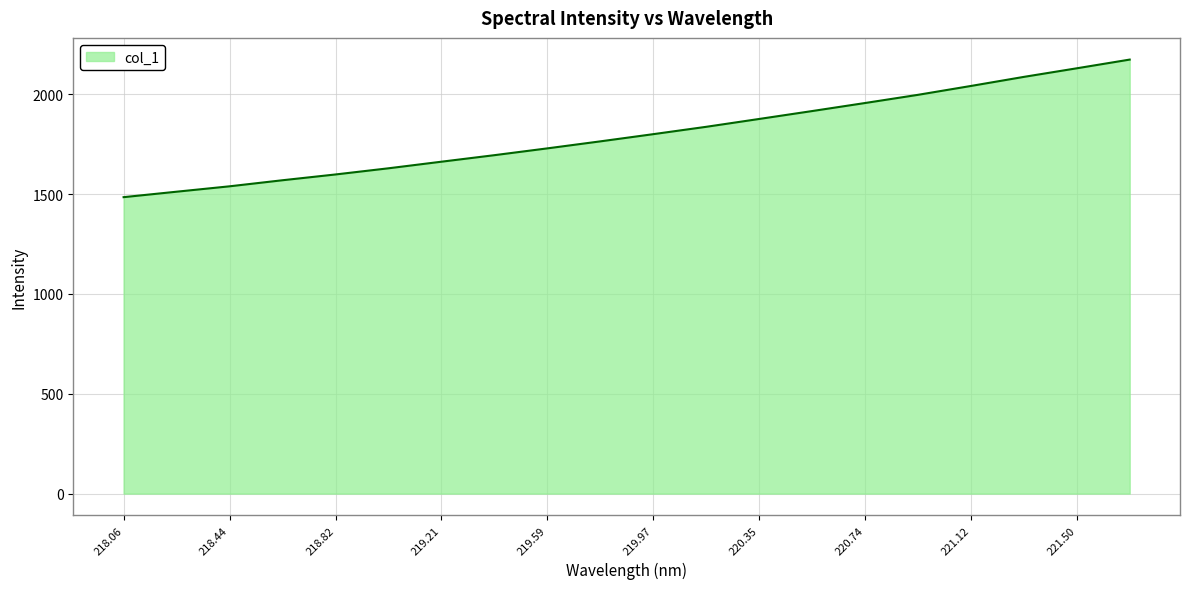

Reading left to right, extract all data points from this chart.

1485.0	1512.3	1539.3	1569.8	1598.7	1629.6	1662.6	1695.4	1729.4	1764.5	1800.6	1837.5	1876.8	1916.4	1956.6	1997.7	2042.1	2087.5	2130.6	2174.2